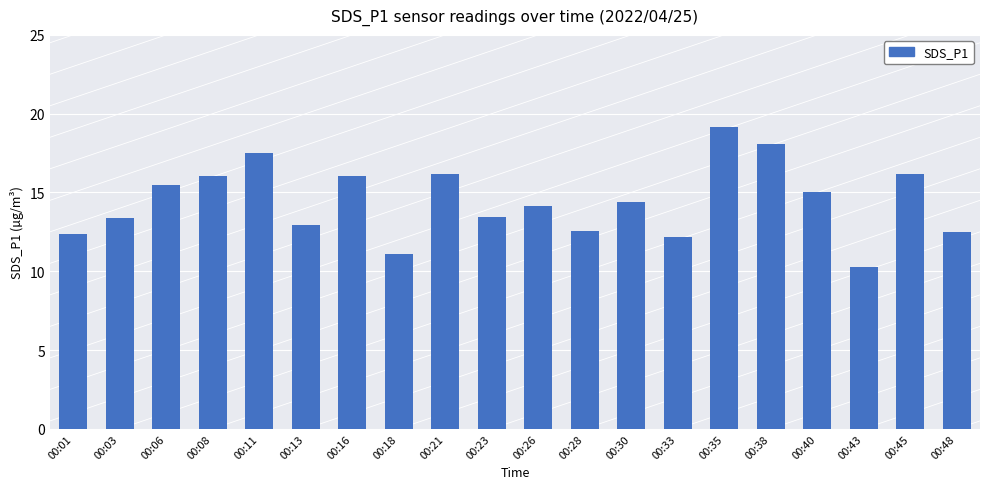

What is the sum of the values at 00:18 and 00:43?

21.4